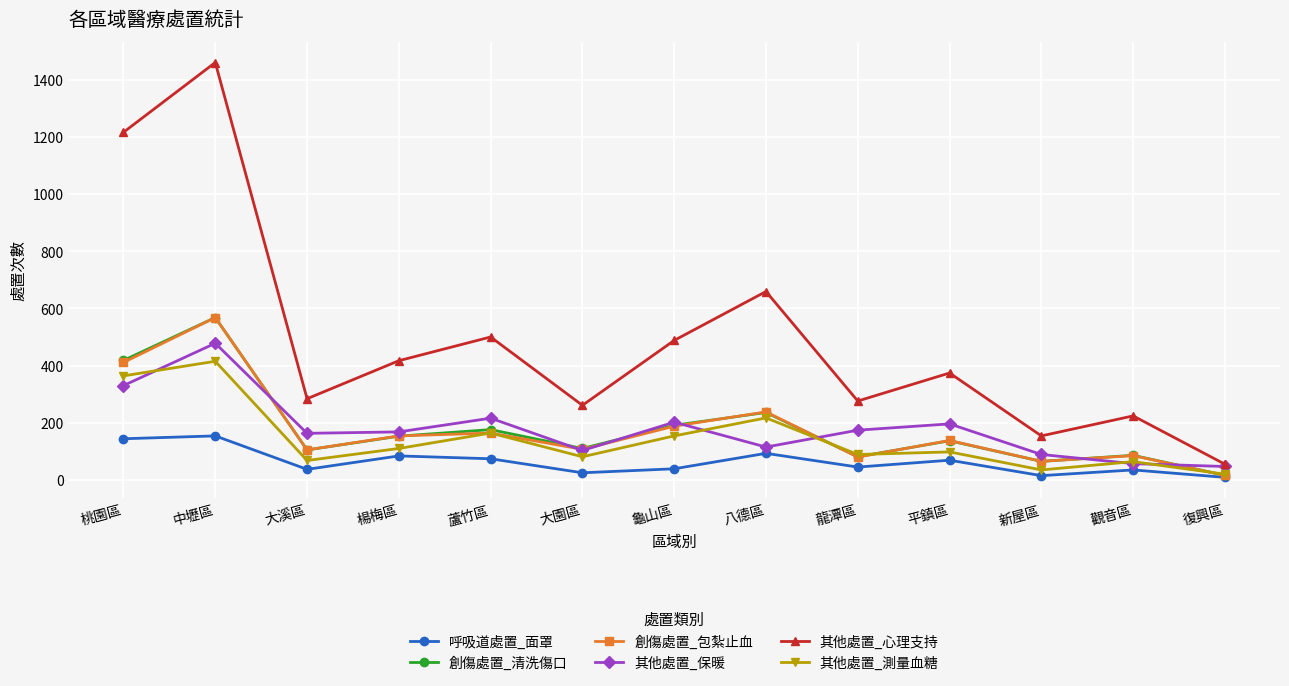

How many data points does each series have?

13